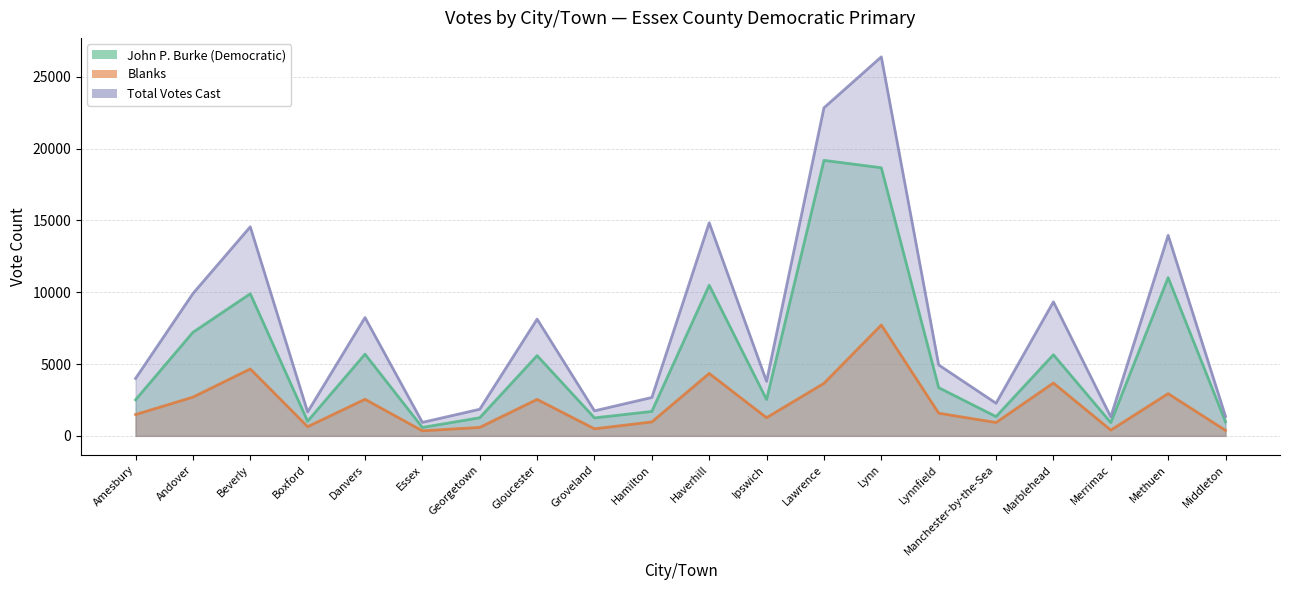

What is the sum of all Blanks values?

43895